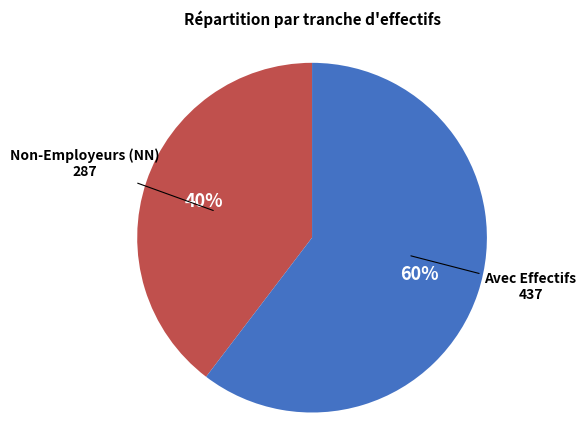

Is there any slice that represents more than half of the pie?

Yes